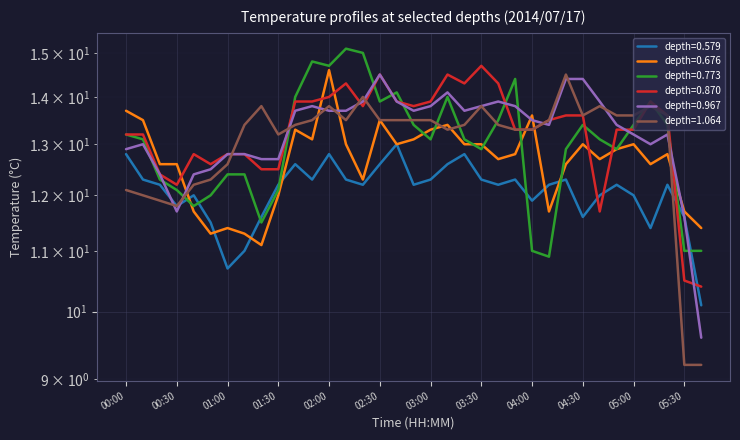

True or false: depth=0.579 and depth=1.064 intersect in this chart.

True